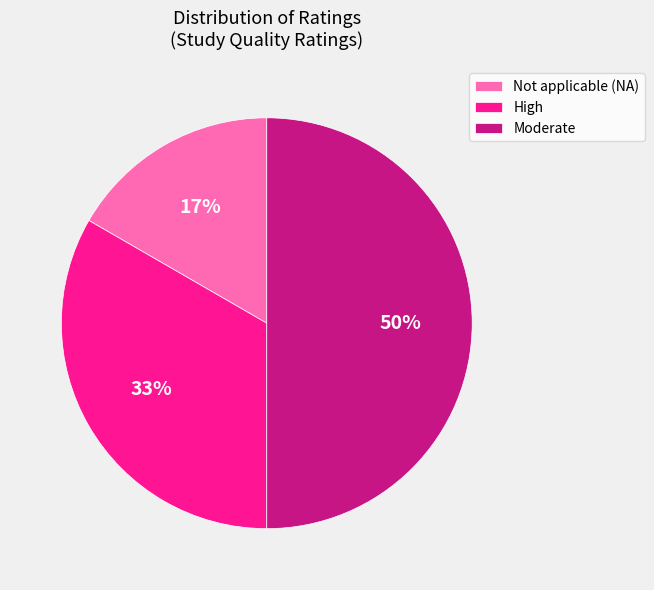

To the nearest percent, what is the difference between the largest and smallest slice percentages?

33%